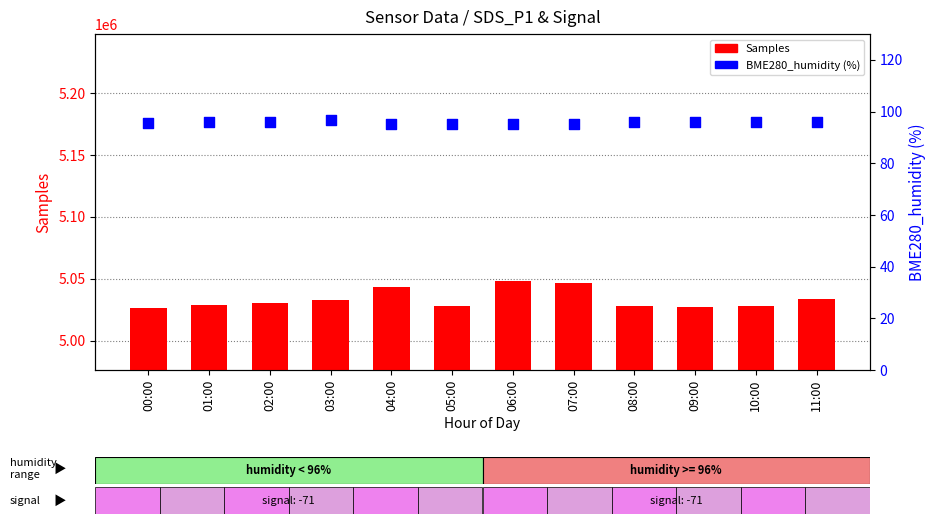

At which category is the sum across all series the highest?

06:00